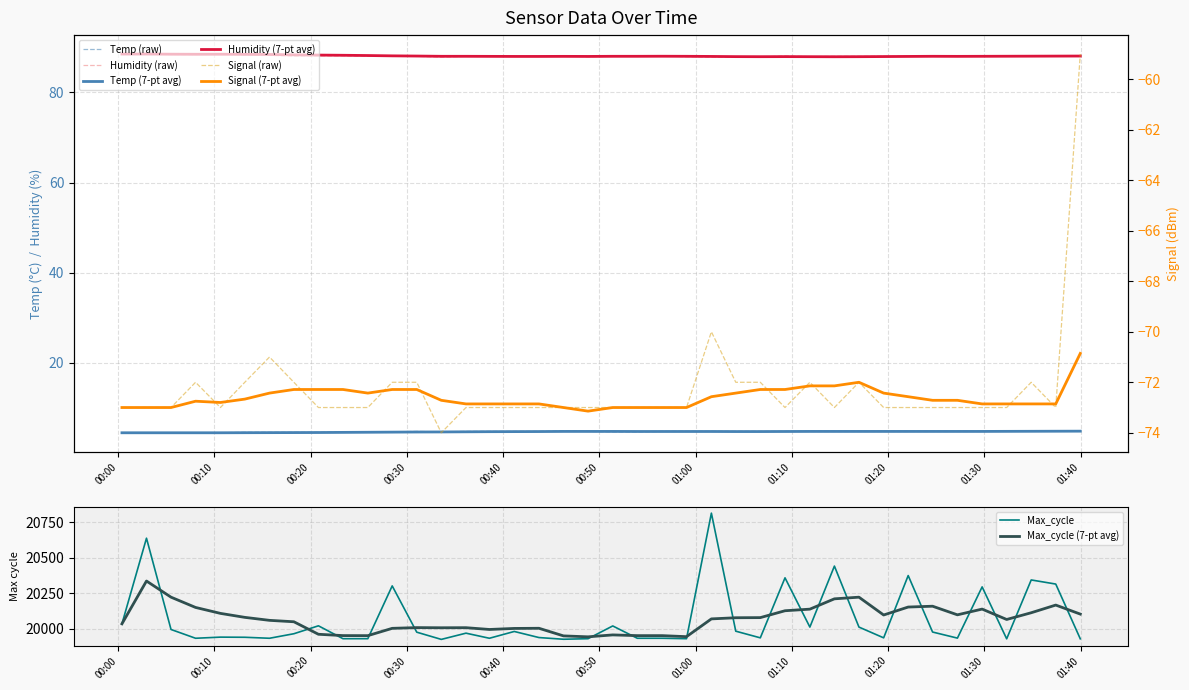

Reading left to right, list all the values displayed in this chart.

Temp: 4.5	4.5	4.5	4.5	4.5	4.6	4.6	4.6	4.6	4.7	4.7	4.7	4.8	4.7	4.8	4.8	4.8	4.8	4.9	4.8	4.7	4.7	4.8	4.8	4.8	4.8	4.8	4.8	4.8	4.8	4.8	4.8	4.8	4.8	4.8	4.8	4.9	4.9	4.9	4.9
Humidity: 88.5	88.5	88.4	88.4	88.5	88.3	88.2	88.0	88.1	88.1	88.0	88.0	88.0	87.8	88.0	88.0	88.0	88.0	88.1	87.9	88.0	88.0	88.1	87.9	87.8	87.8	87.8	88.1	87.9	88.0	88.0	88.0	88.0	88.0	88.0	88.0	88.1	88.1	88.1	88.1
Signal: -73.0	-73.0	-73.0	-72.0	-73.0	-72.0	-71.0	-72.0	-73.0	-73.0	-73.0	-72.0	-72.0	-74.0	-73.0	-73.0	-73.0	-73.0	-73.0	-73.0	-73.0	-73.0	-73.0	-73.0	-70.0	-72.0	-72.0	-73.0	-72.0	-73.0	-72.0	-73.0	-73.0	-73.0	-73.0	-73.0	-73.0	-72.0	-73.0	-59.0